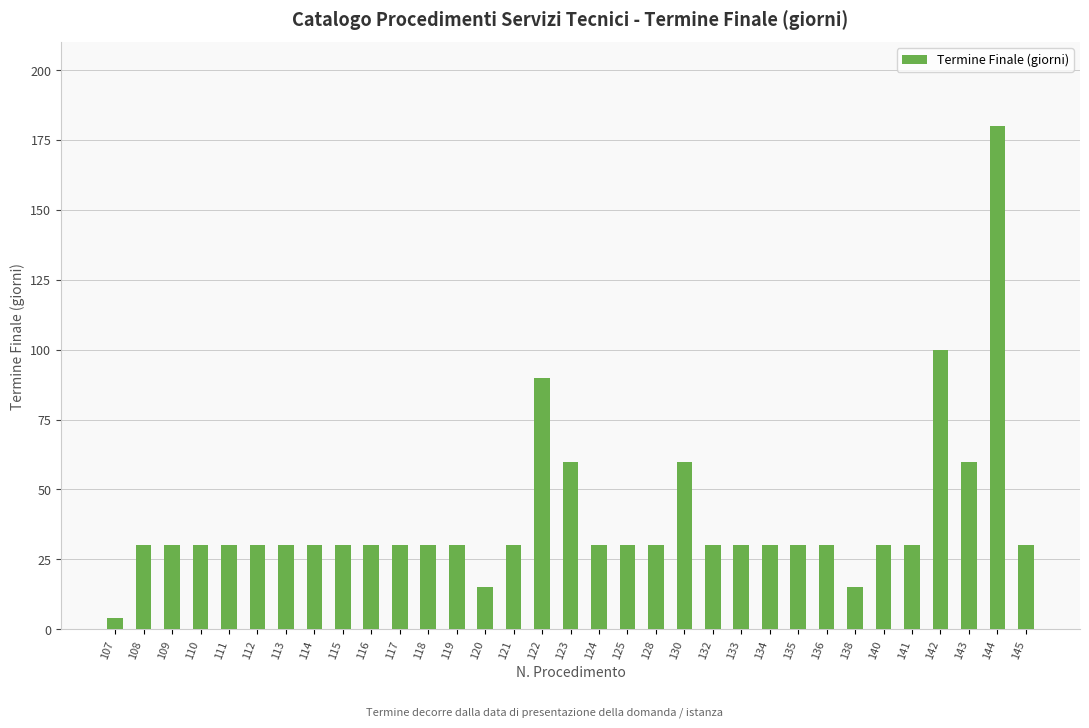

Which category has the lowest value across all series?

107